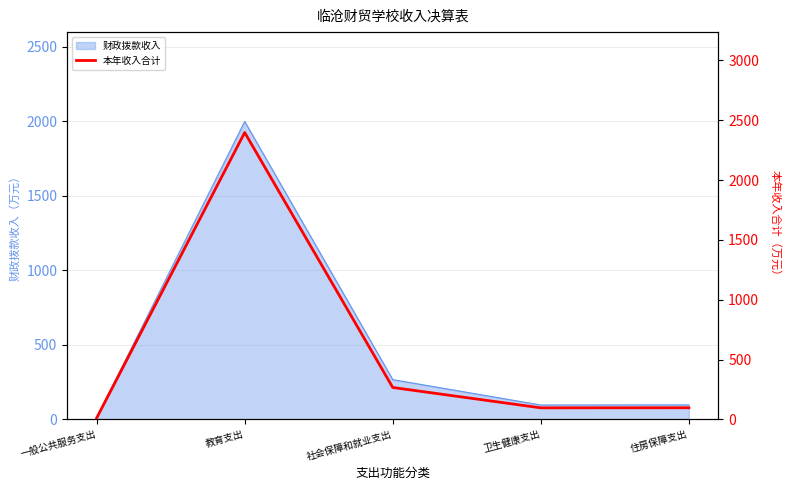

What is the difference between the second highest and minimum values?

255.3